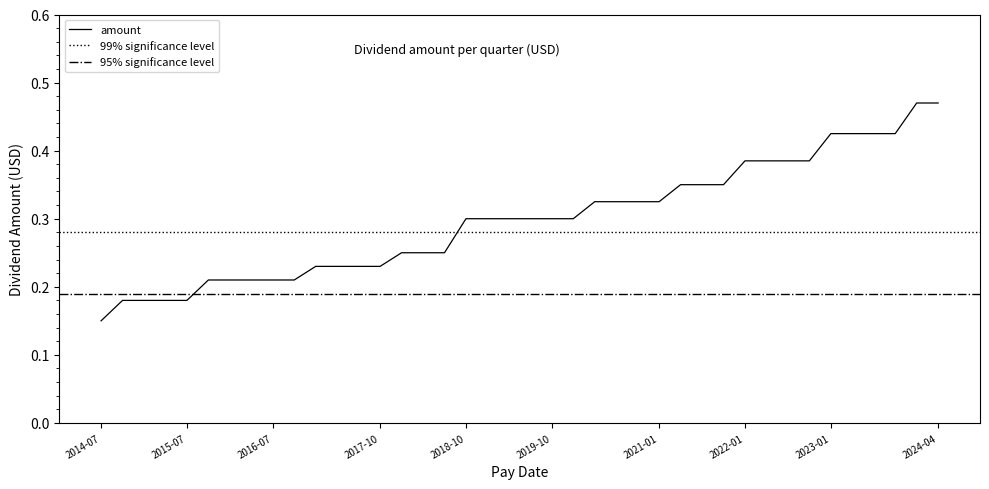

Count the values in the range 0 to 1.

40